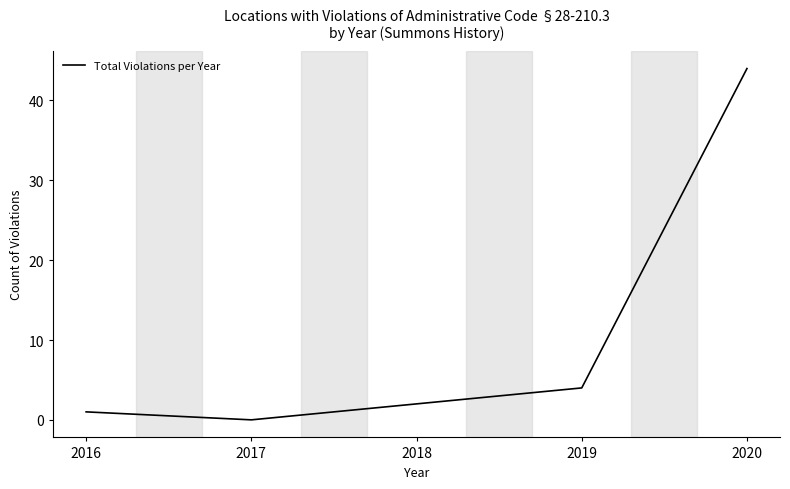

At which label is the value closest to 22?

2019